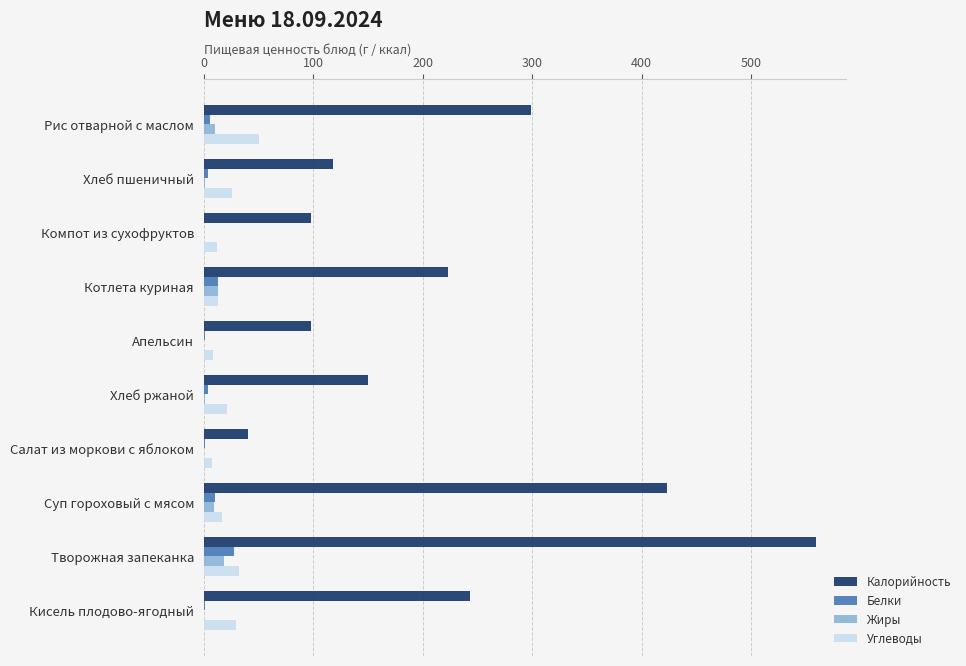

Which series has the largest total across all categories?

Калорийность